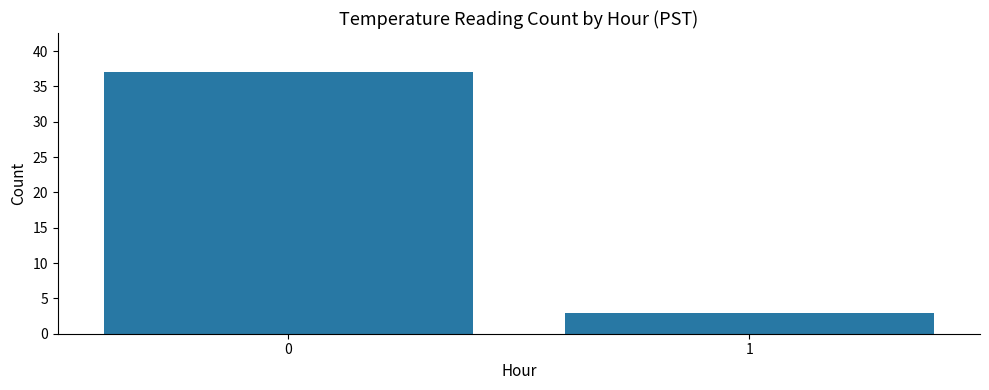

Approximately how many times larger is the value at 1 compared to 0?

0.1